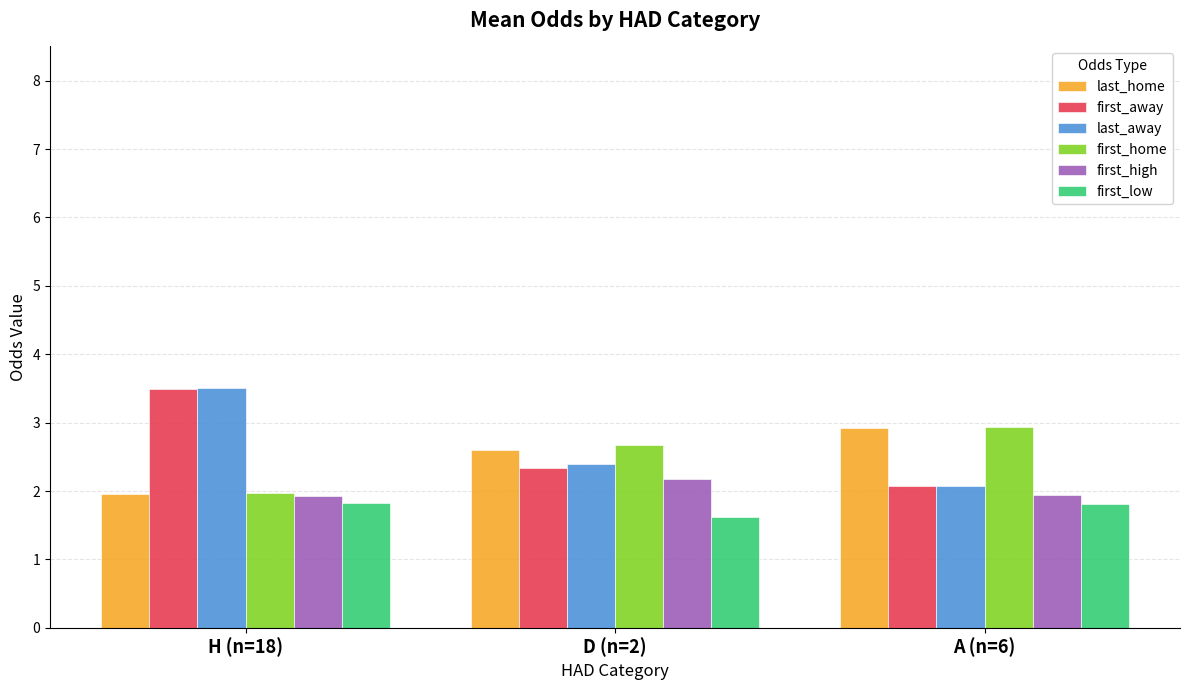

What is the maximum value for last_home?

2.9